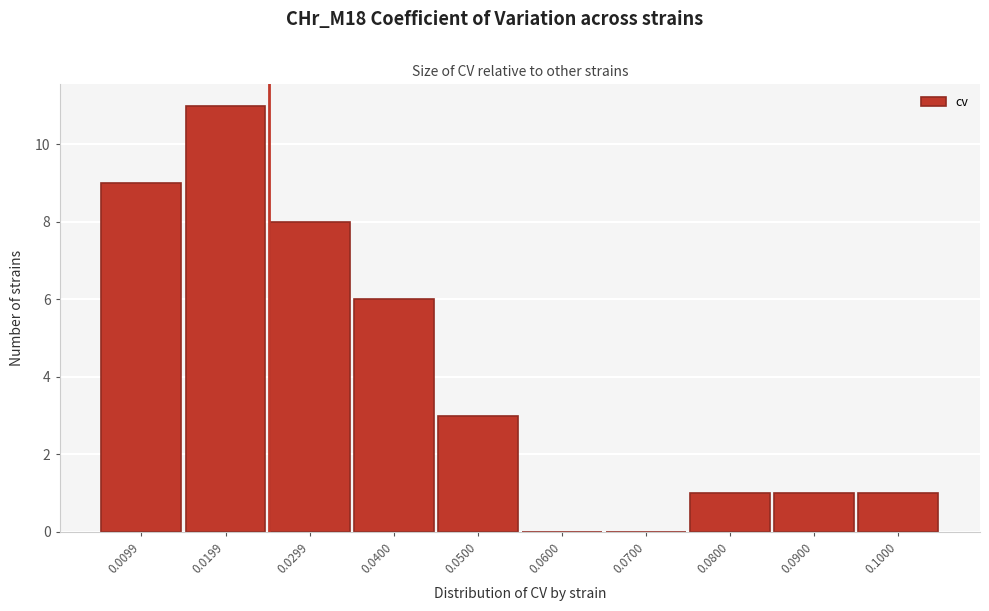

Reading right to left, transcribe all the data shown in this chart.

0.1000=1	0.0900=1	0.0800=1	0.0700=0	0.0600=0	0.0500=3	0.0400=6	0.0299=8	0.0199=11	0.0099=9